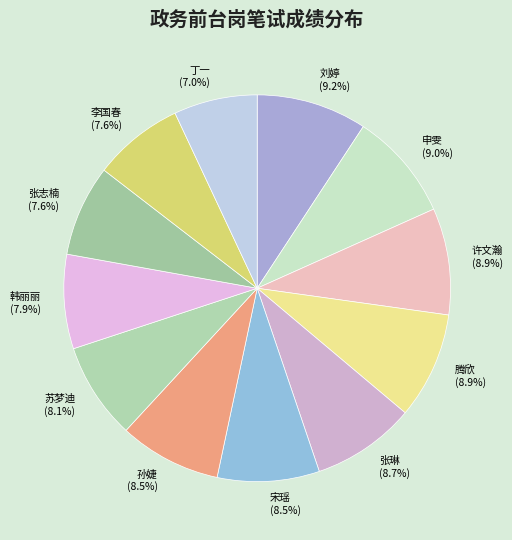

True or false: 刘婷 accounts for 9% of the total.

True